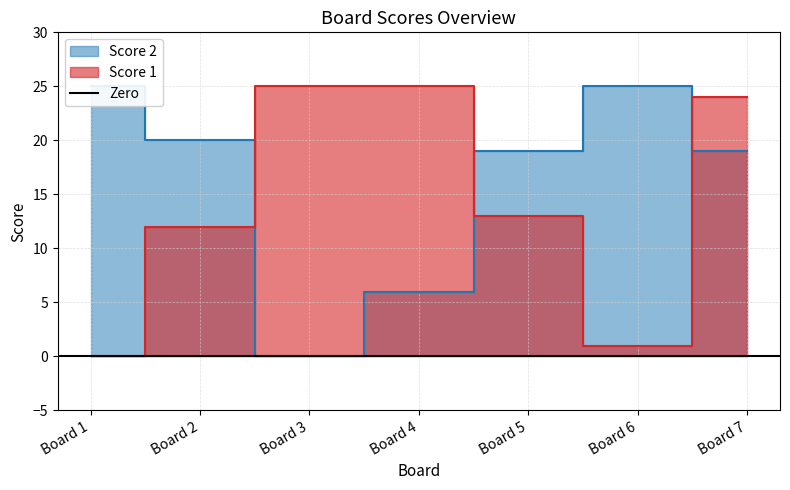

What is the average value of the Score 2 series?

16